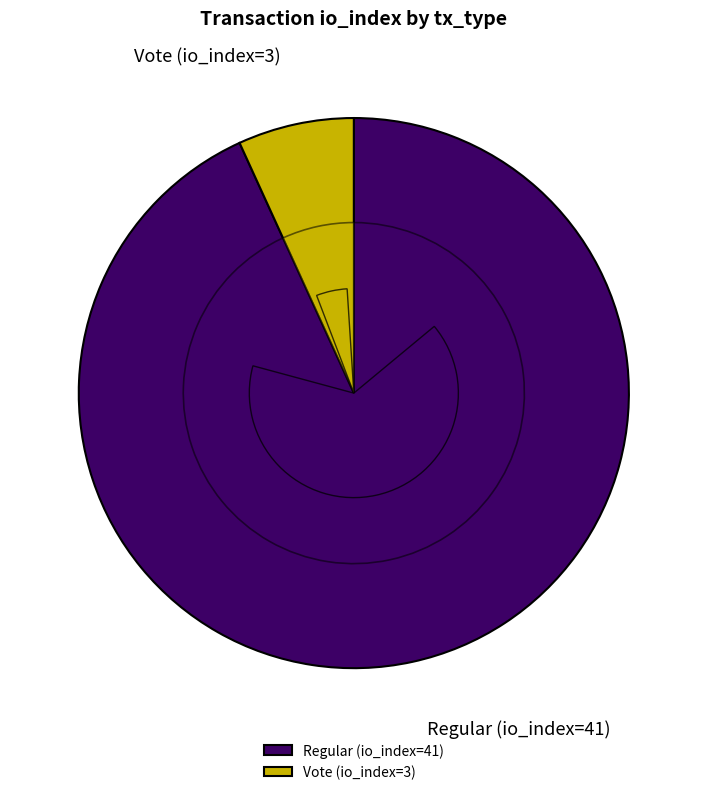

Is Regular (io_index=41) the majority of the pie?

Yes